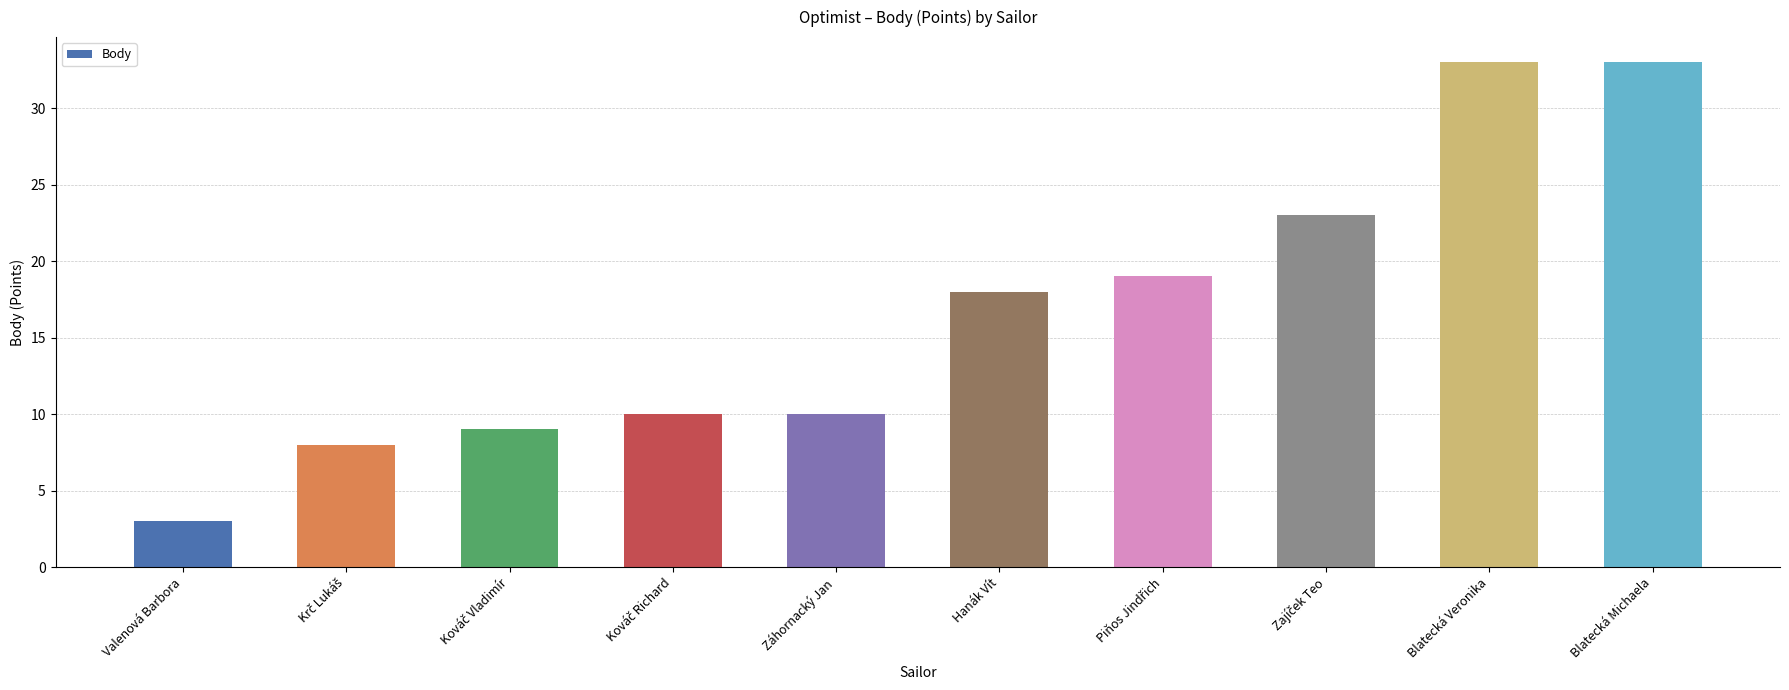

Reading left to right, list all the values displayed in this chart.

3	8	9	10	10	18	19	23	33	33